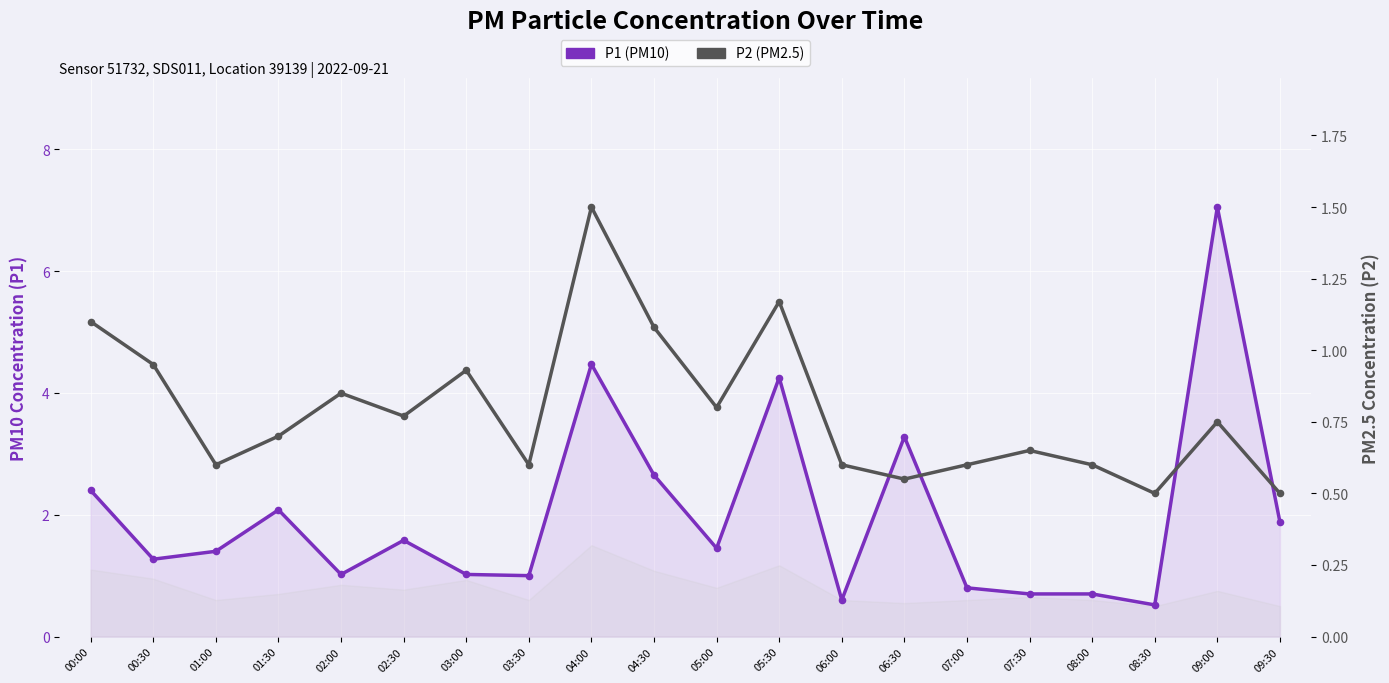

Which series reaches the minimum Y coordinate?

P2 (PM2.5)